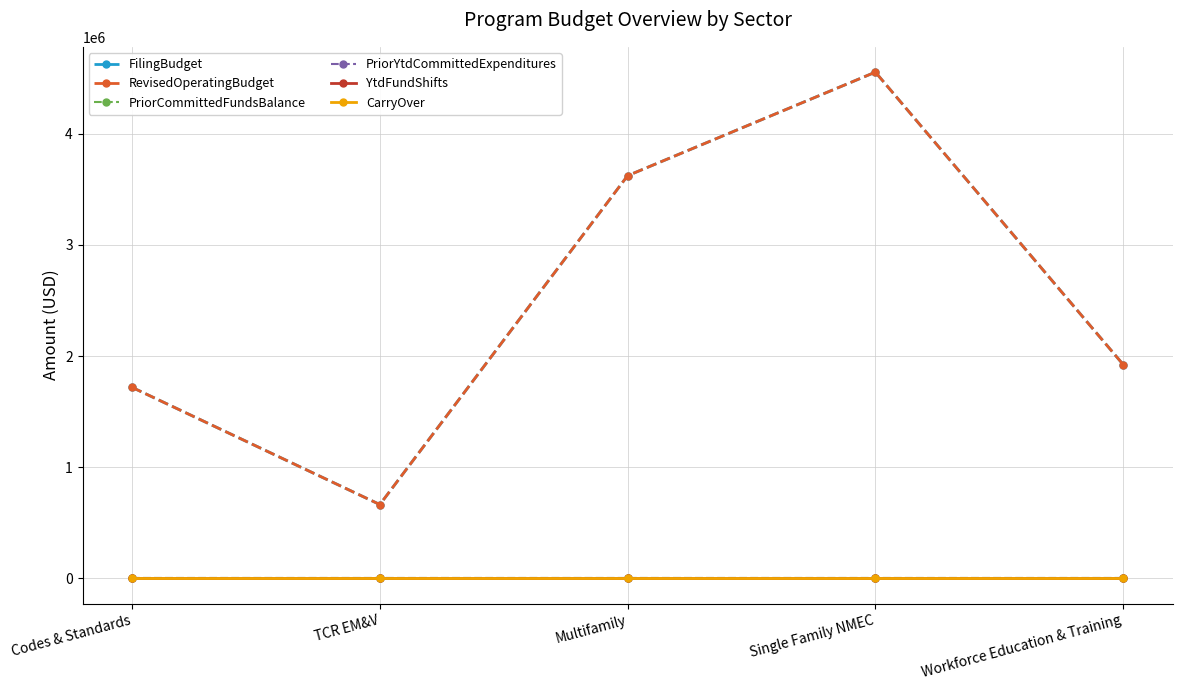

Which label corresponds to the smallest value in the chart?

Codes & Standards